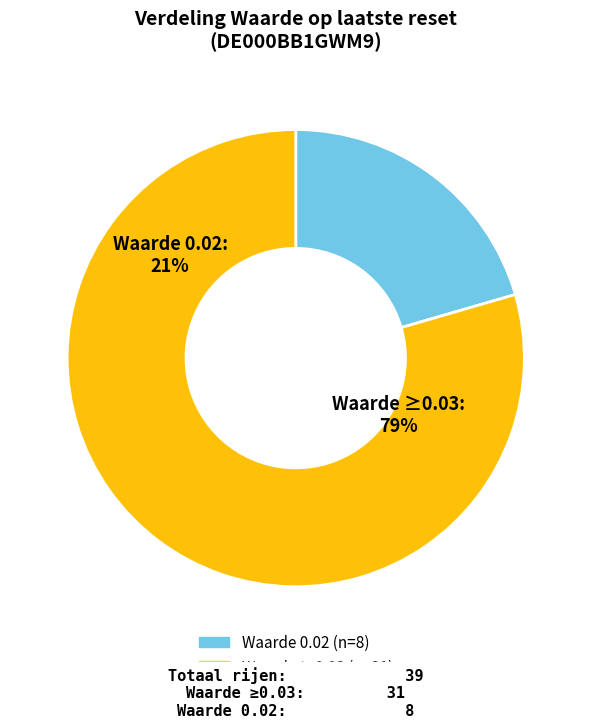

Is it true that 37 is 1% of the pie?

False